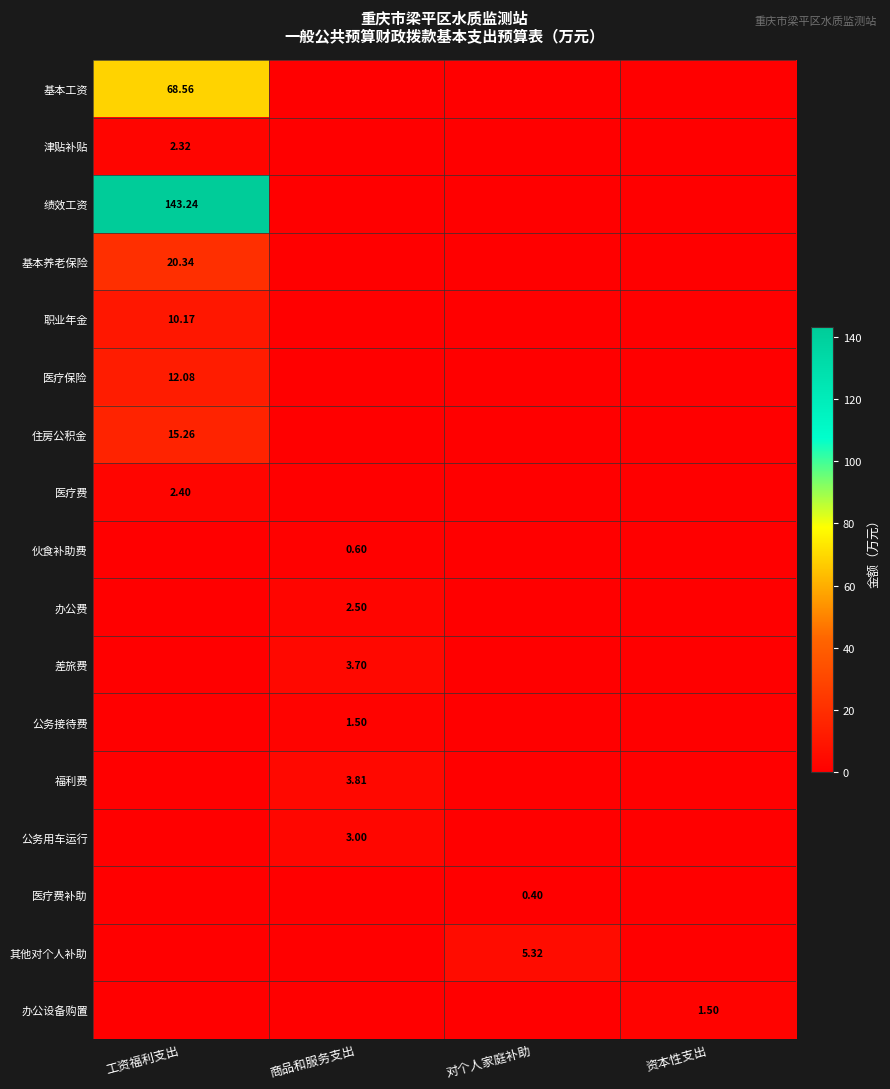

Which category has the lowest value in the 住房公积金 series?

商品和服务支出